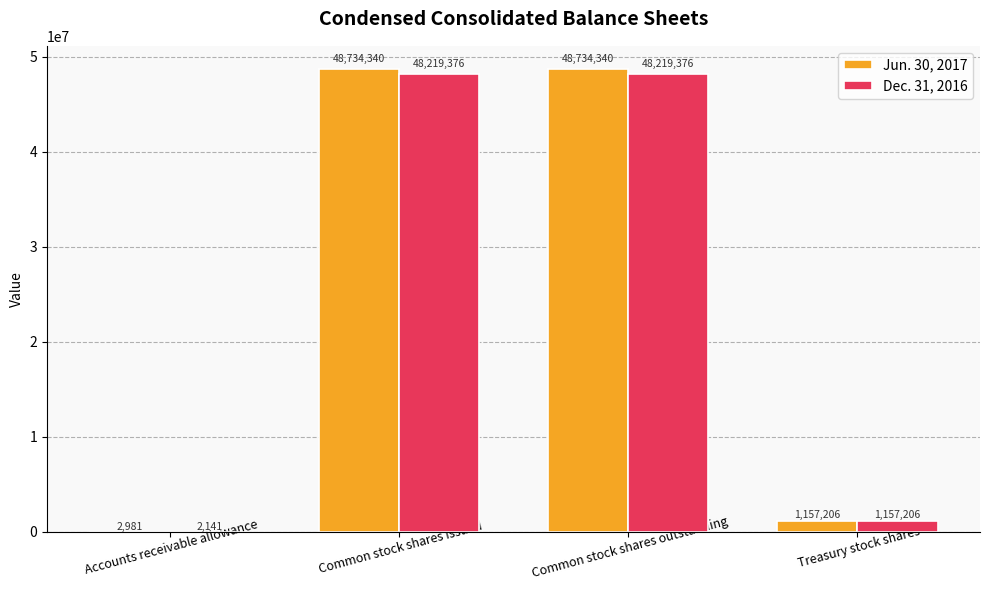

The Dec. 31, 2016 series shows 2141 at Accounts receivable allowance. True or false?

True